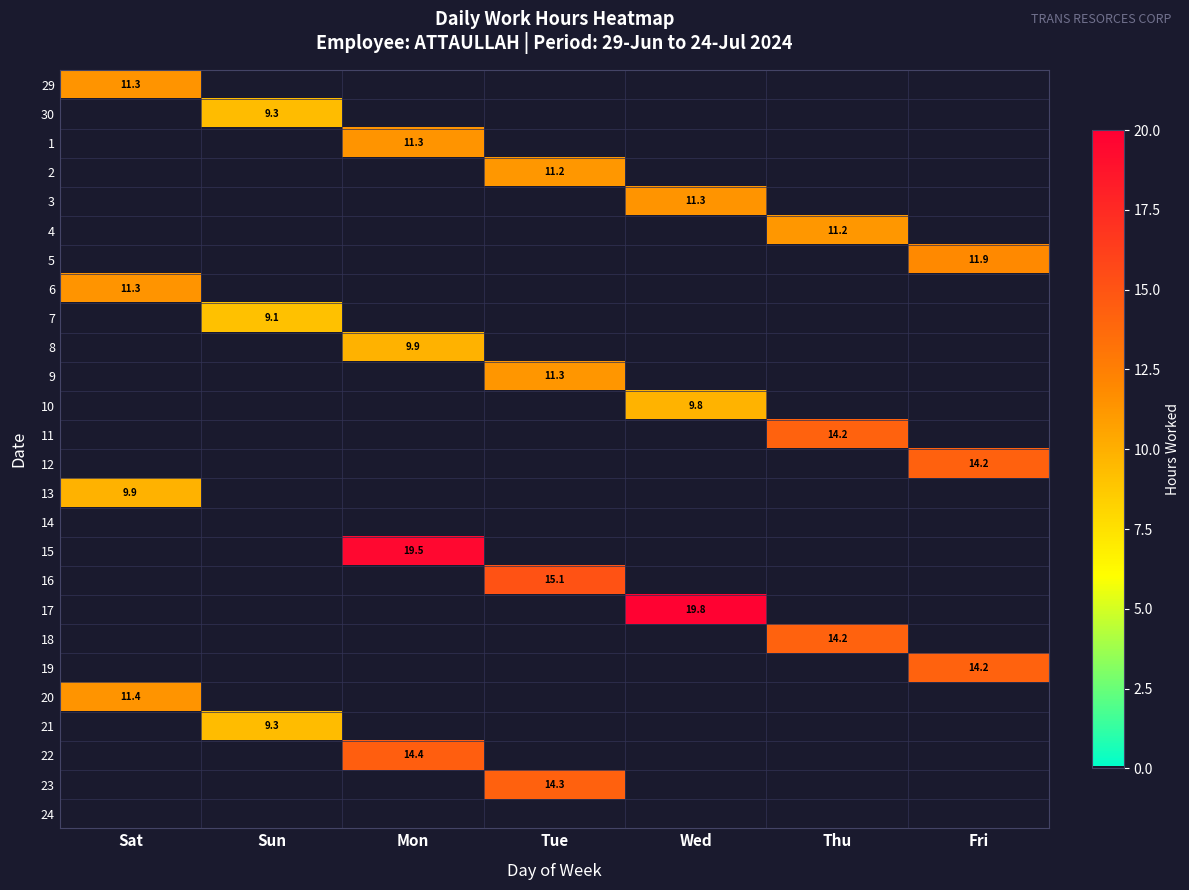

Which category has the highest value in the 3 series?

Wed